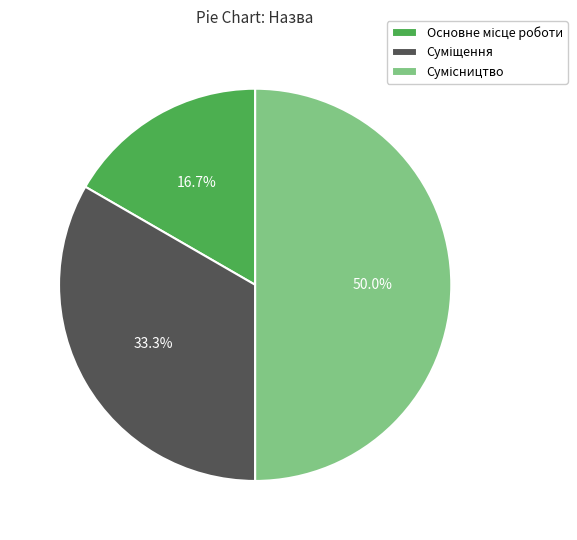

Is it true that Суміщення is 33% of the pie?

True